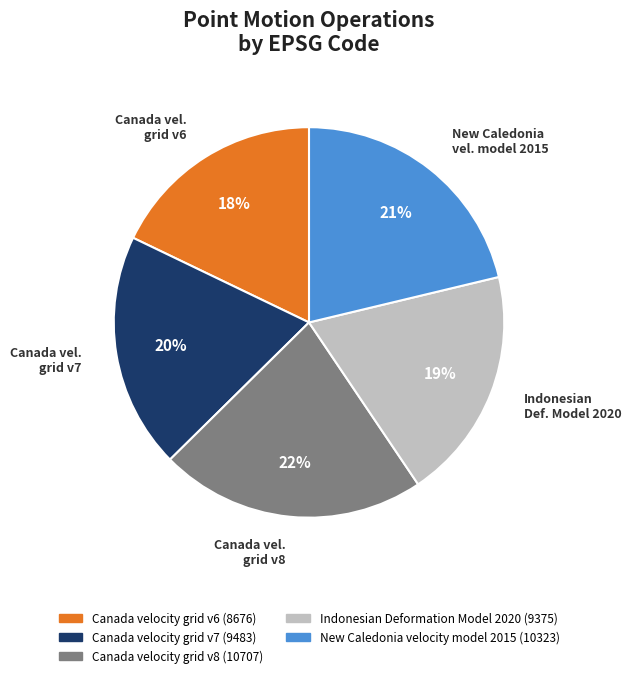

Combined, do Canada velocity grid v7 and Canada velocity grid v8 account for over 50%?

No